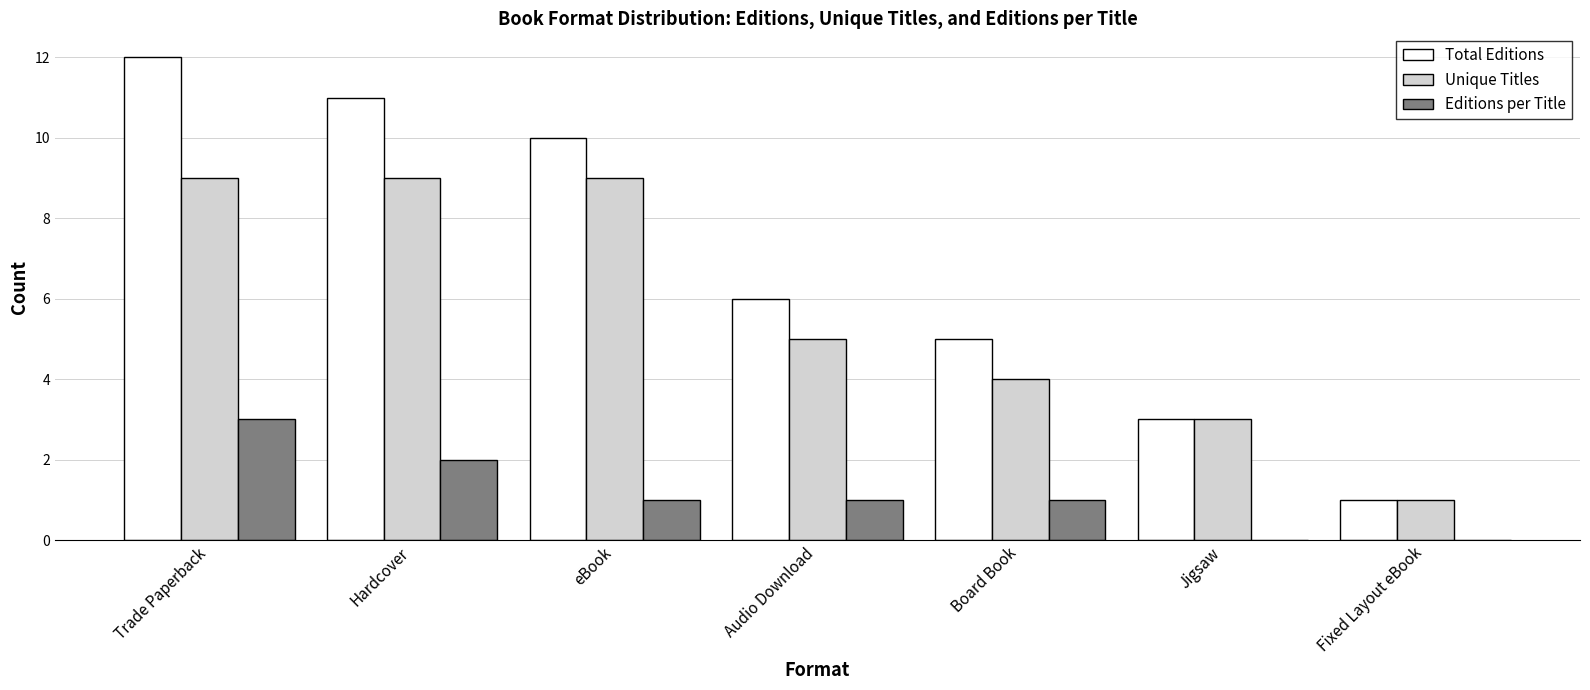

At which label is Total Editions closest to 6?

Audio Download